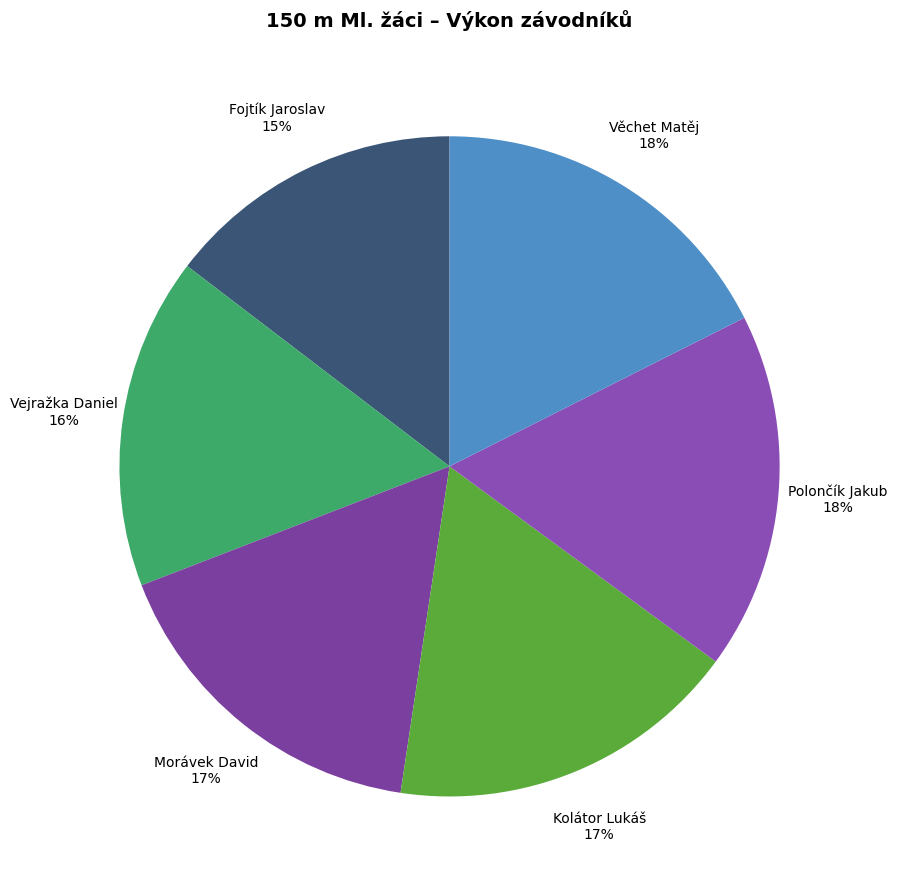

Count the number of slices in the pie.

6